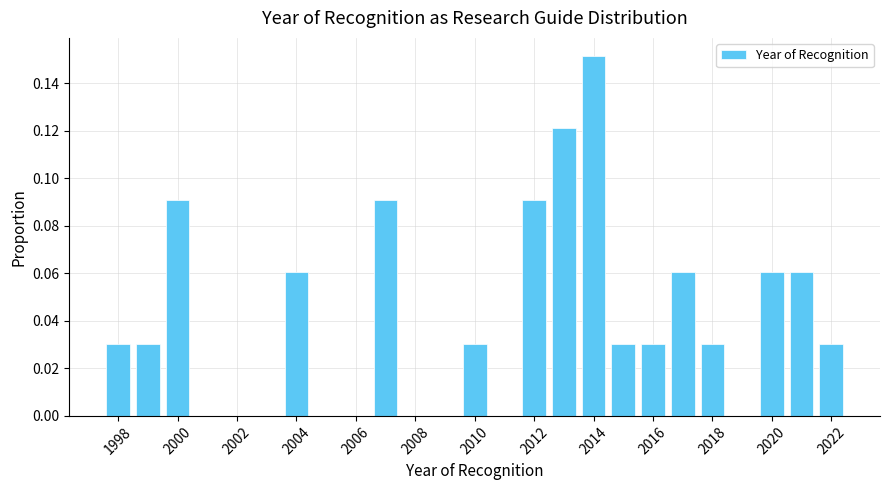

Which range on the x-axis has the tallest bar?

2013.5 to 2014.5